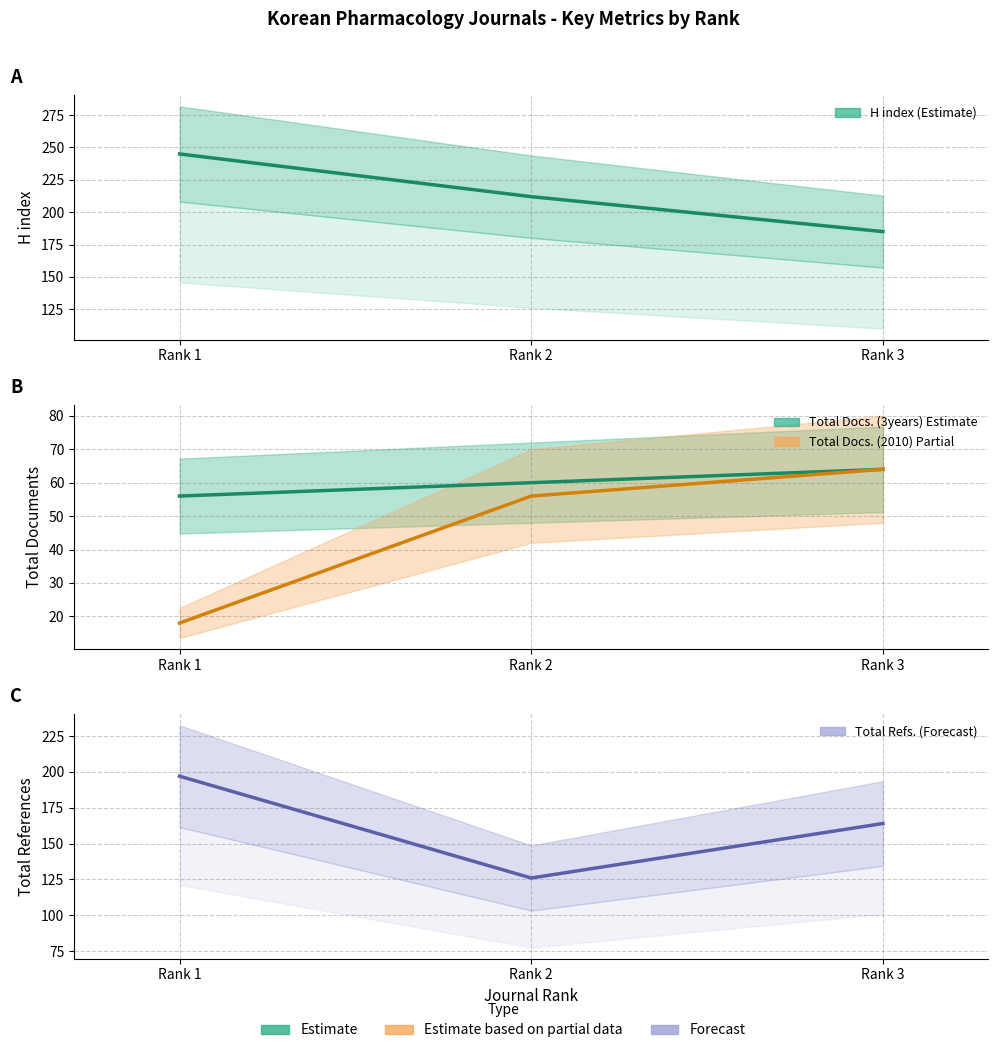

Reading left to right, transcribe all the data shown in this chart.

H index: Rank 1=245	Rank 2=212	Rank 3=185
Total Docs. (3years): Rank 1=56	Rank 2=60	Rank 3=64
Total Docs. (2010): Rank 1=18	Rank 2=56	Rank 3=64
Total Refs.: Rank 1=197	Rank 2=126	Rank 3=164